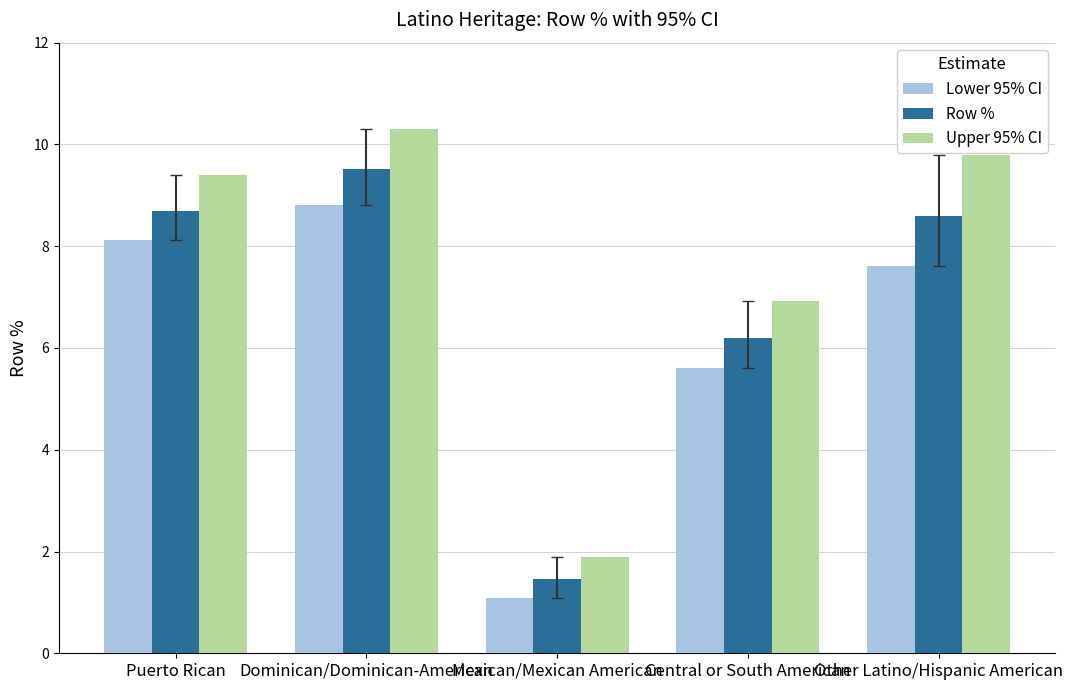

What is the value of the Lower 95% CI bar at the 5th from the left?

7.6